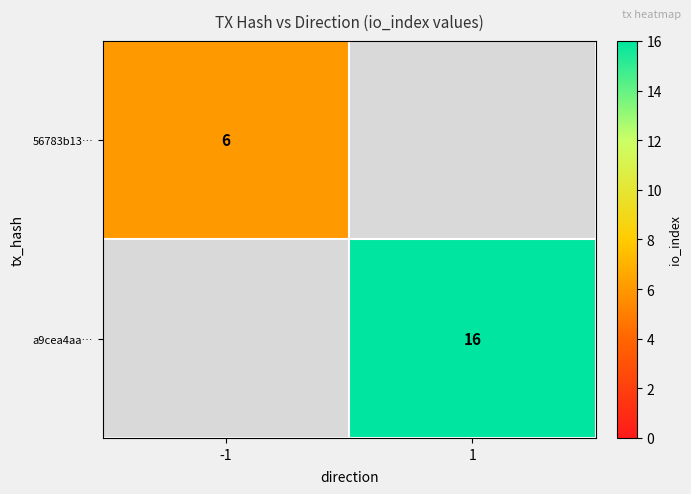

Is it true that a9cea4aa… equals 27.7 at 1?

False